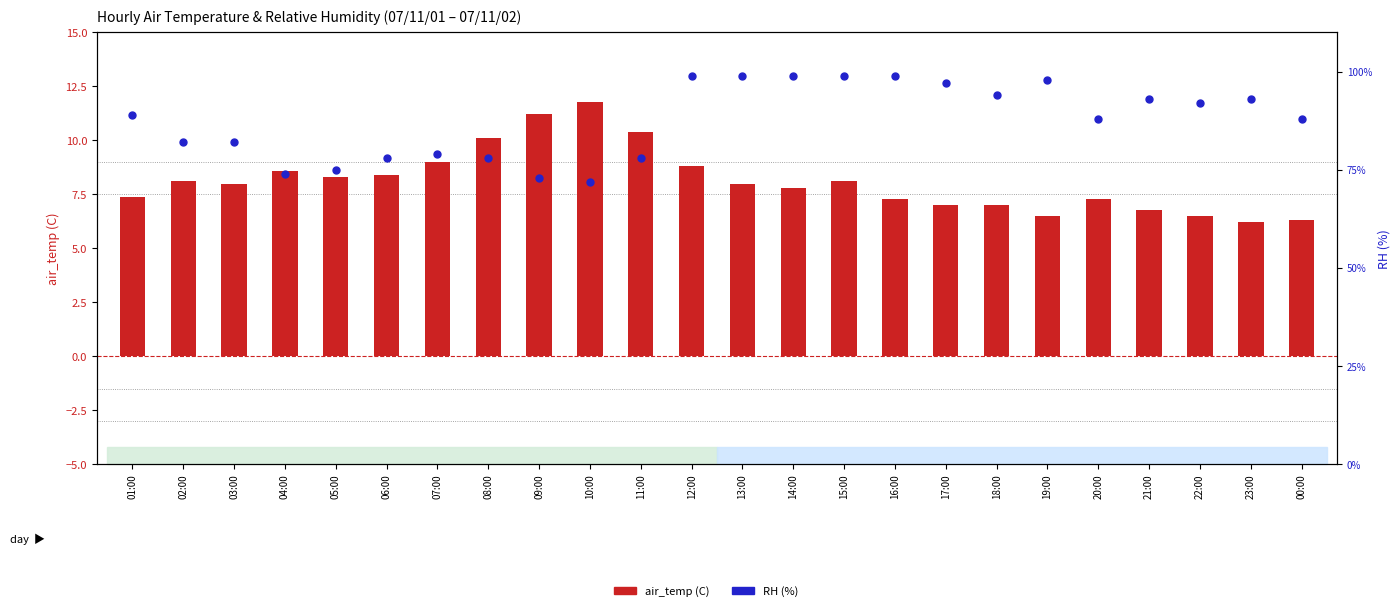

Is the value of RH(%) at 11:00 greater than the value of air_temp(C) at 05:00?

Yes